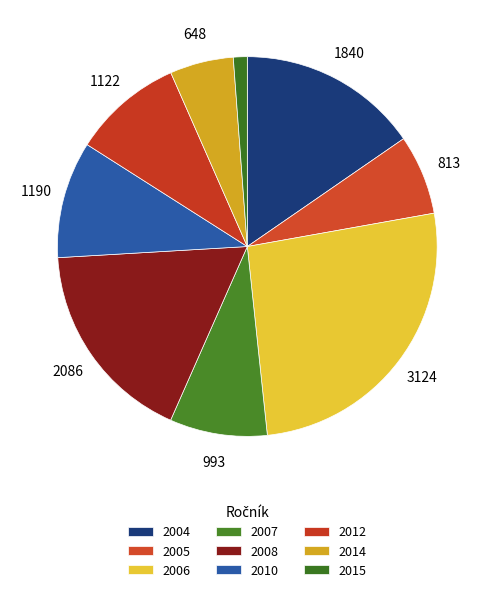

Does 2007 account for over 50% of the chart?

No